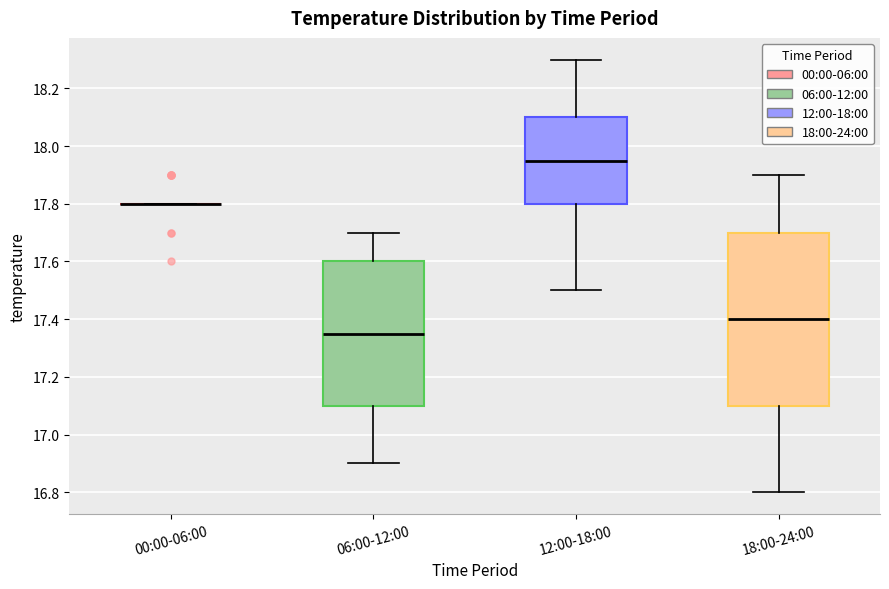

Where is the lower edge of the box for 18:00-24:00 on the y-axis? The values are not printed on the chart, so give them approximately, as read against the axis.

17.10